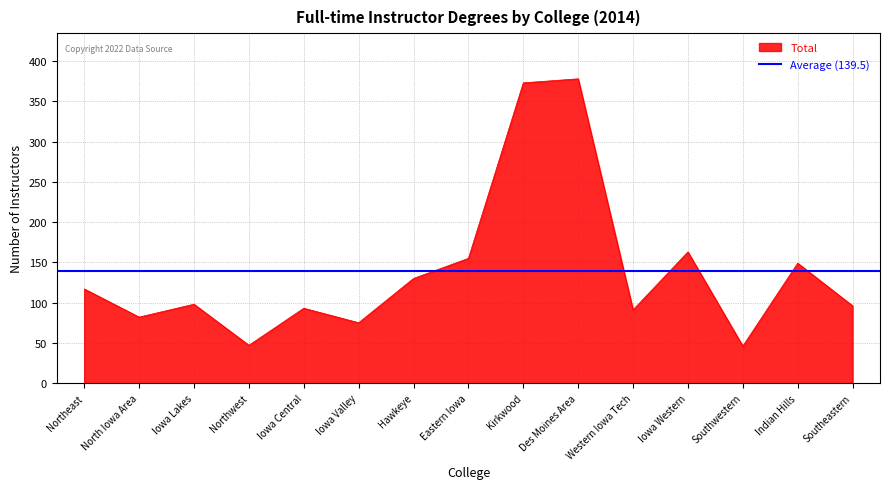

What is the sum of the Total values at Northwest and Southwestern?

93